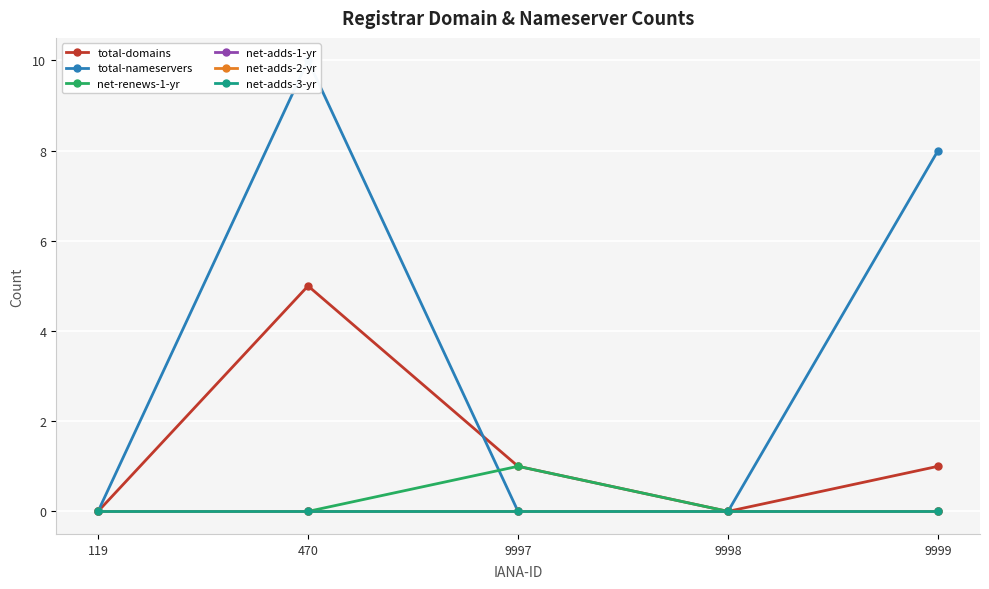

Is this an area chart (filled region under the line)?

No